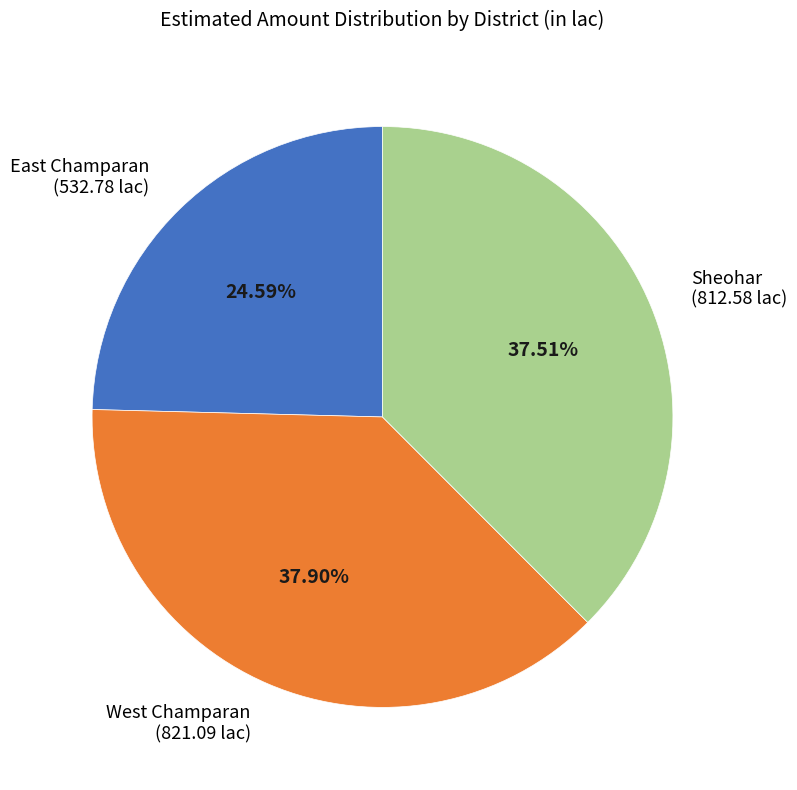

Which category has the smallest portion of the pie?

East Champaran